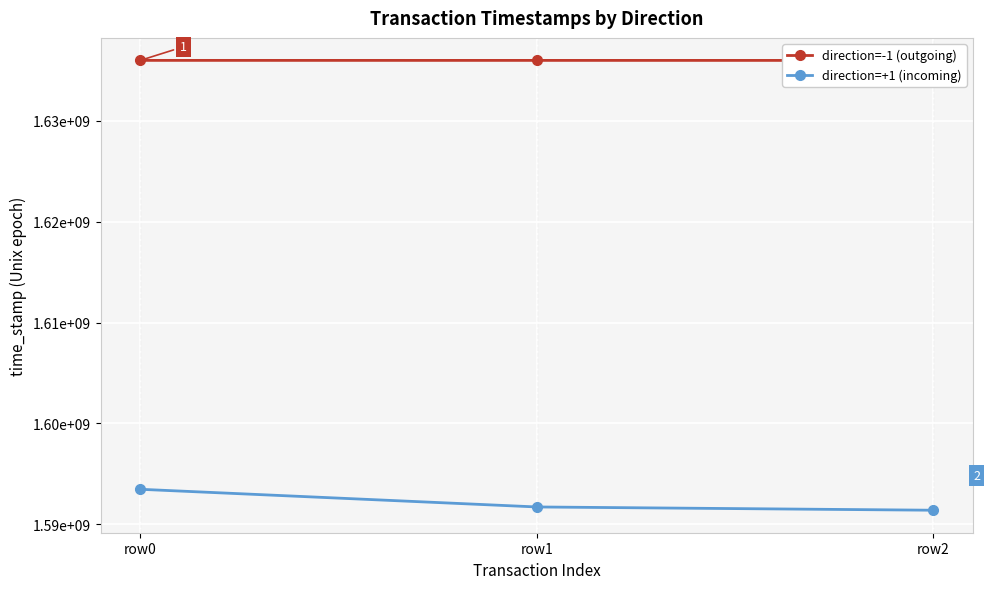

Rank the series by their maximum value, from lowest to highest.

direction=+1 (incoming), direction=-1 (outgoing)